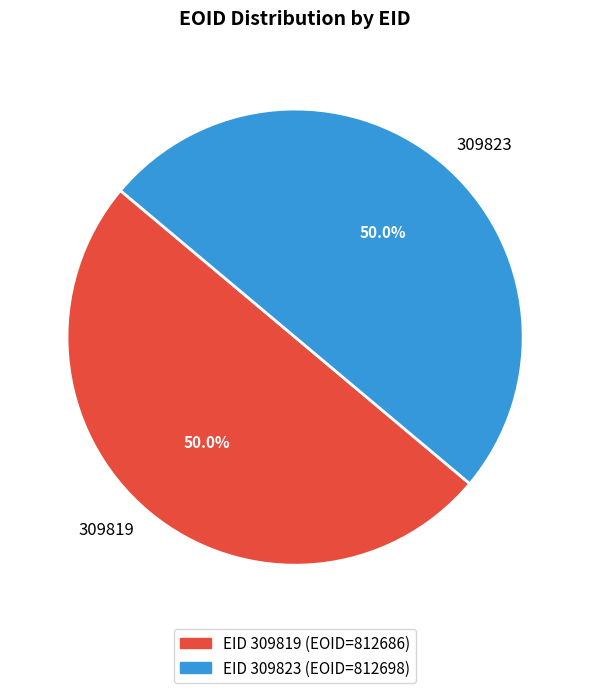

How many segments does this pie chart have?

2